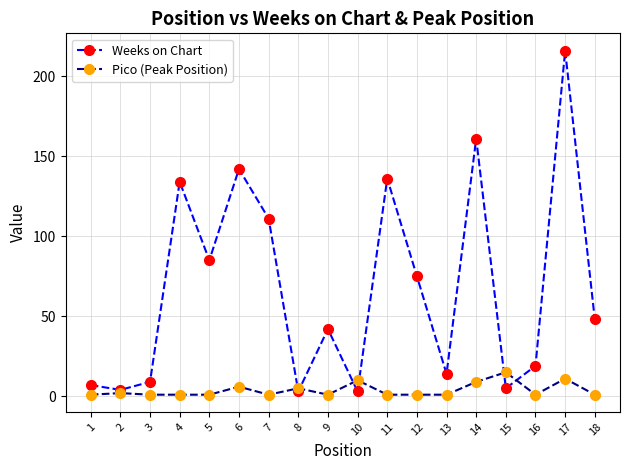

At which category is the sum across all series the highest?

17